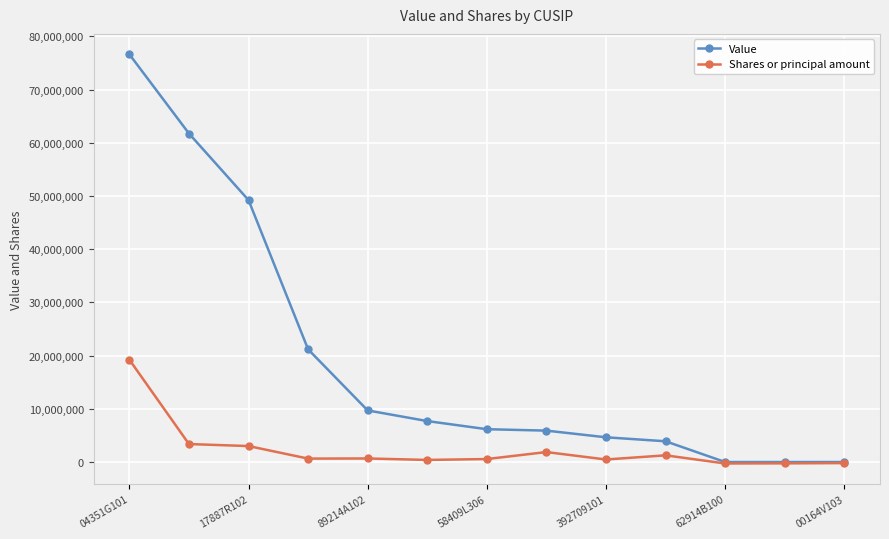

List the series in order of their overall mean, highest first.

Value, Shares or principal amount